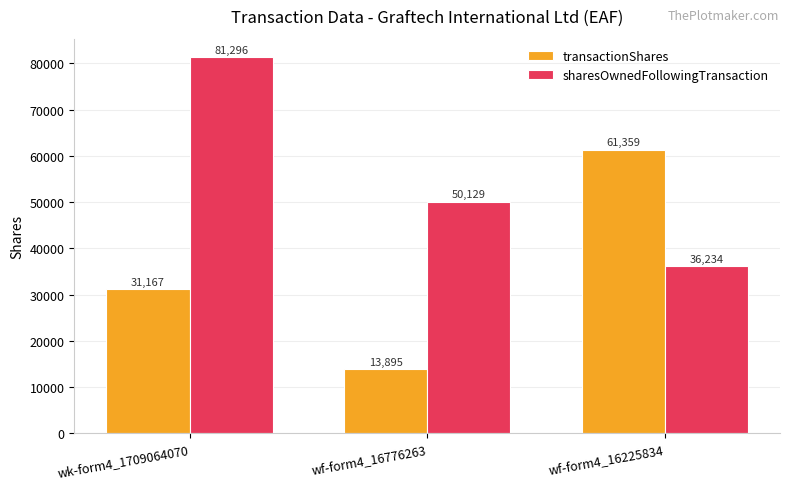

What is the minimum value for sharesOwnedFollowingTransaction?

36234